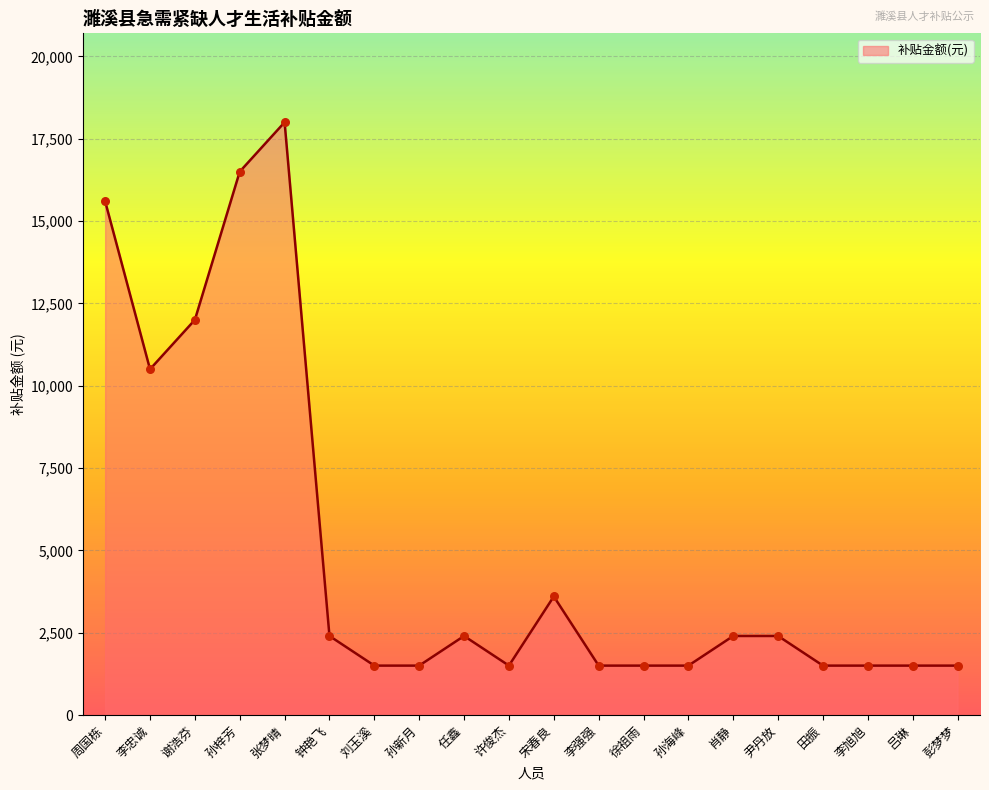

What is the change in value from 张梦晴 to 吕琳?

-16500